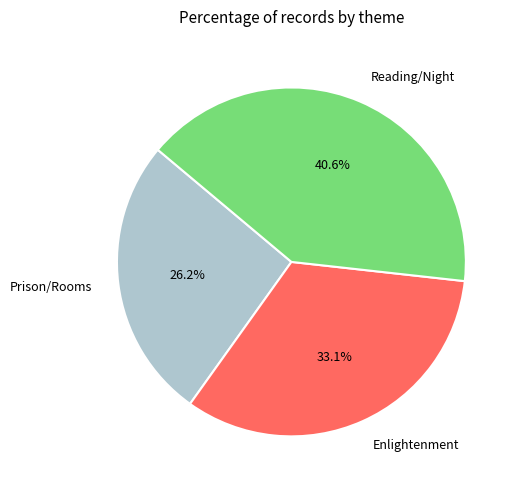

What percentage is the Prison/Rooms slice, to the nearest percent?

26%